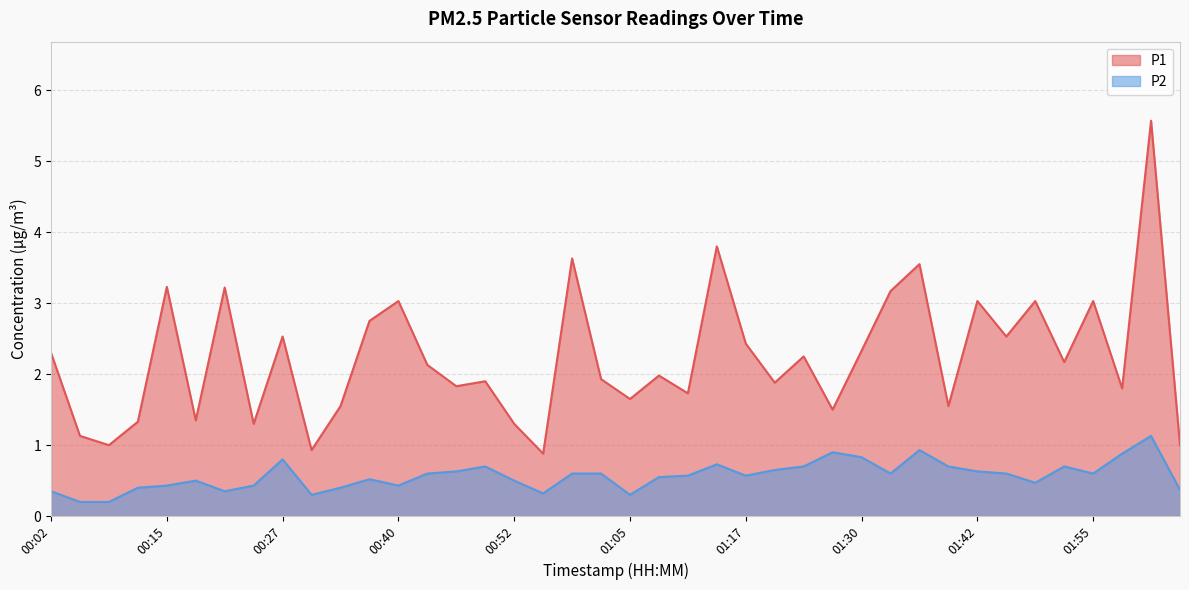

Which series has the largest range (max minus min)?

P1